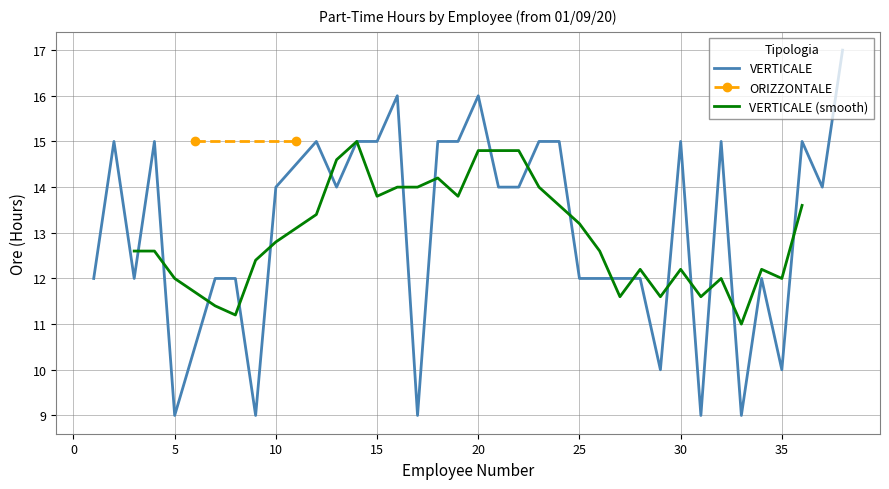

What value does the VERTICALE series have at 35?

10